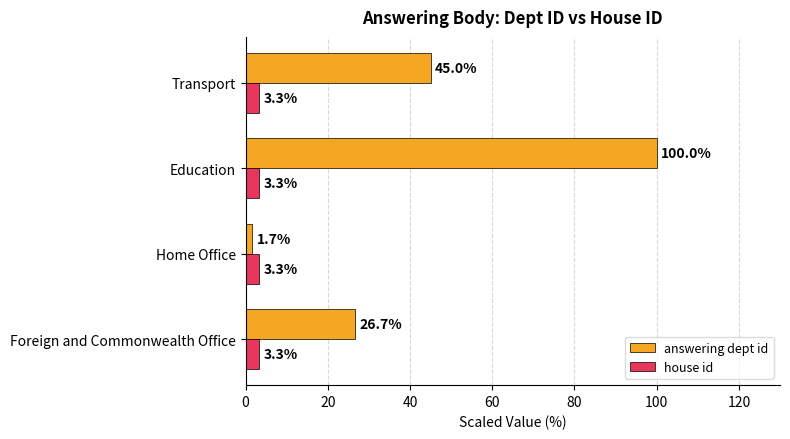

Rank the series by their average value, from highest to lowest.

answering dept id, house id